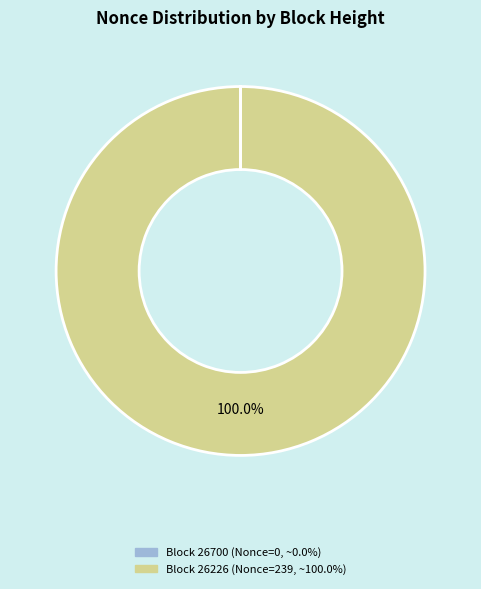

Does any single category account for the majority?

Yes